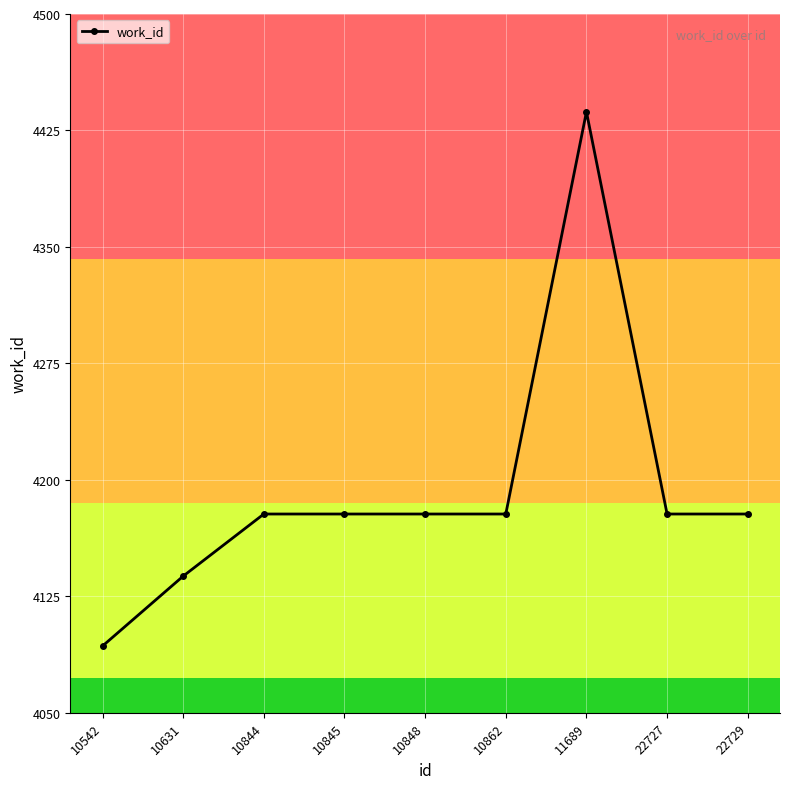

What is the sum of all values?

37736